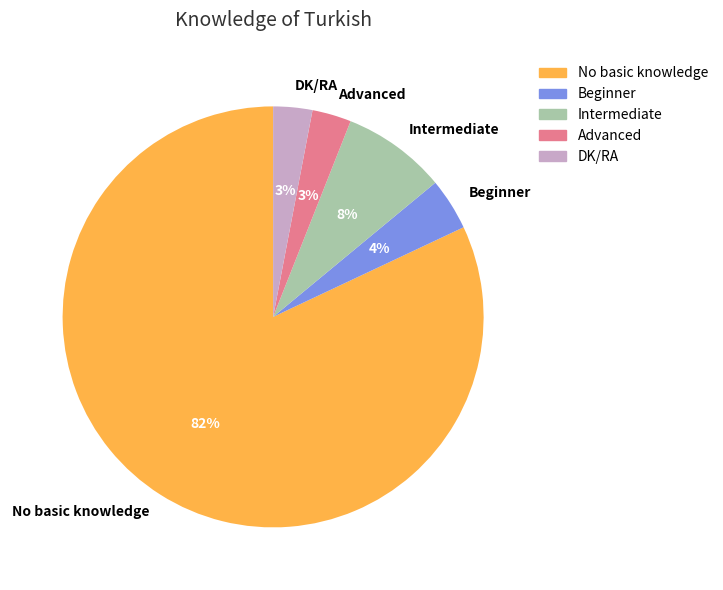

Is it true that Intermediate is 8% of the pie?

True